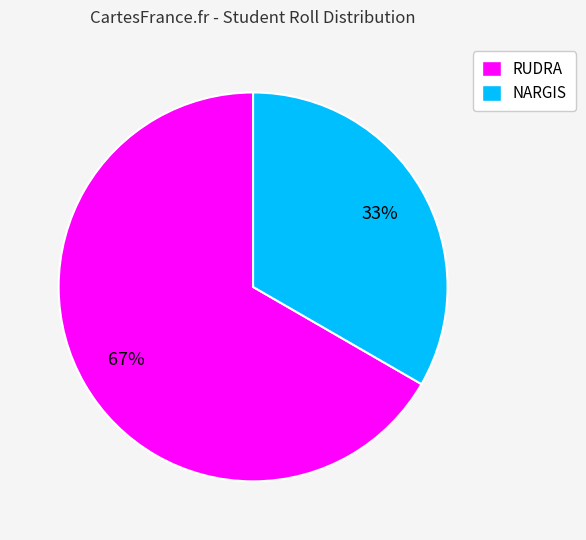

To the nearest percent, what percentage of the pie is RUDRA?

67%